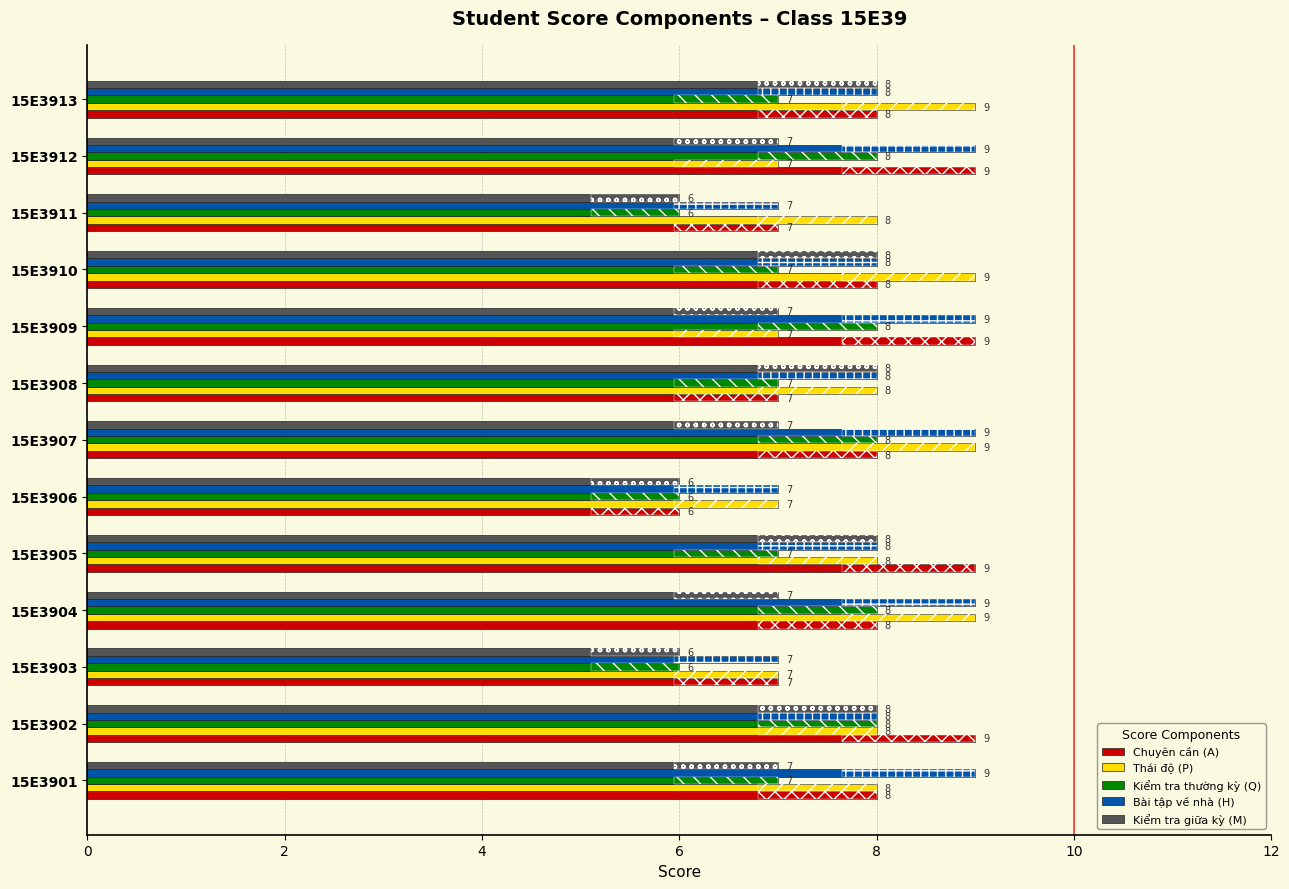

True or false: Chuyên cần (A) has a value of 9 at 15E3902.

True